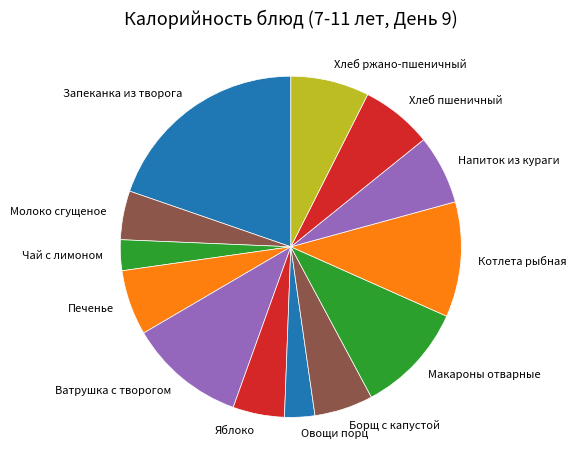

True or false: Печенье accounts for 6% of the total.

True